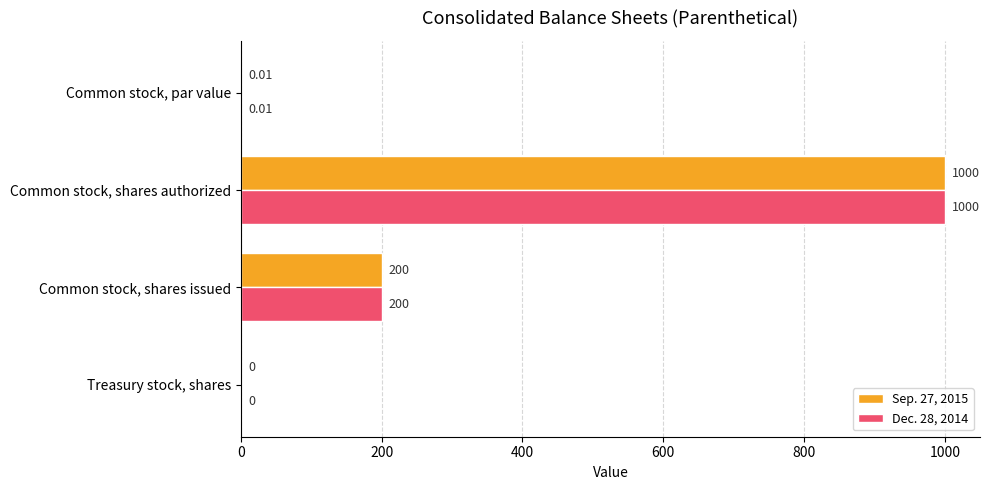

Where is Sep. 27, 2015 nearest to the value 500?

Common stock, shares issued